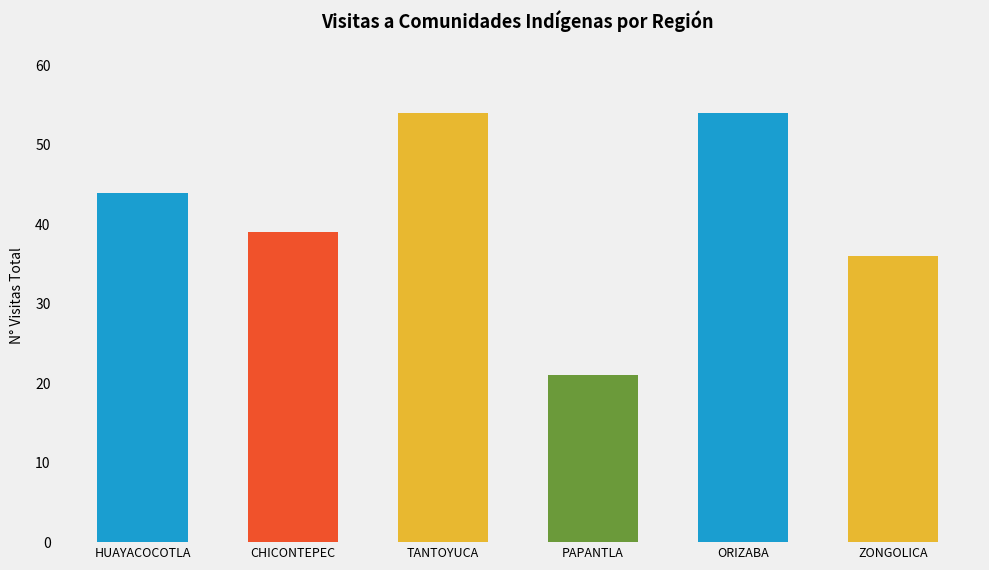

Is it true that the value at ORIZABA is 54?

True